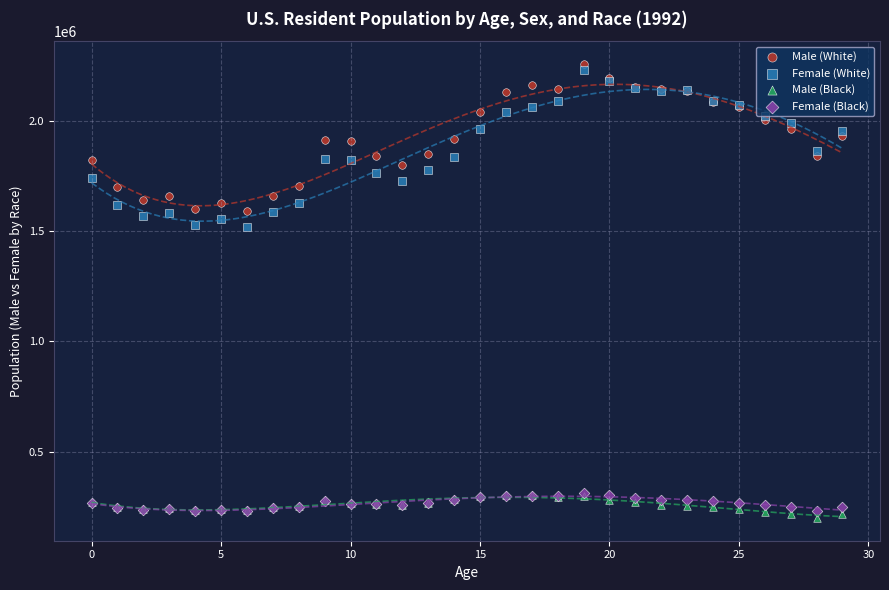

Which series contains the highest Y value?

Male (White)